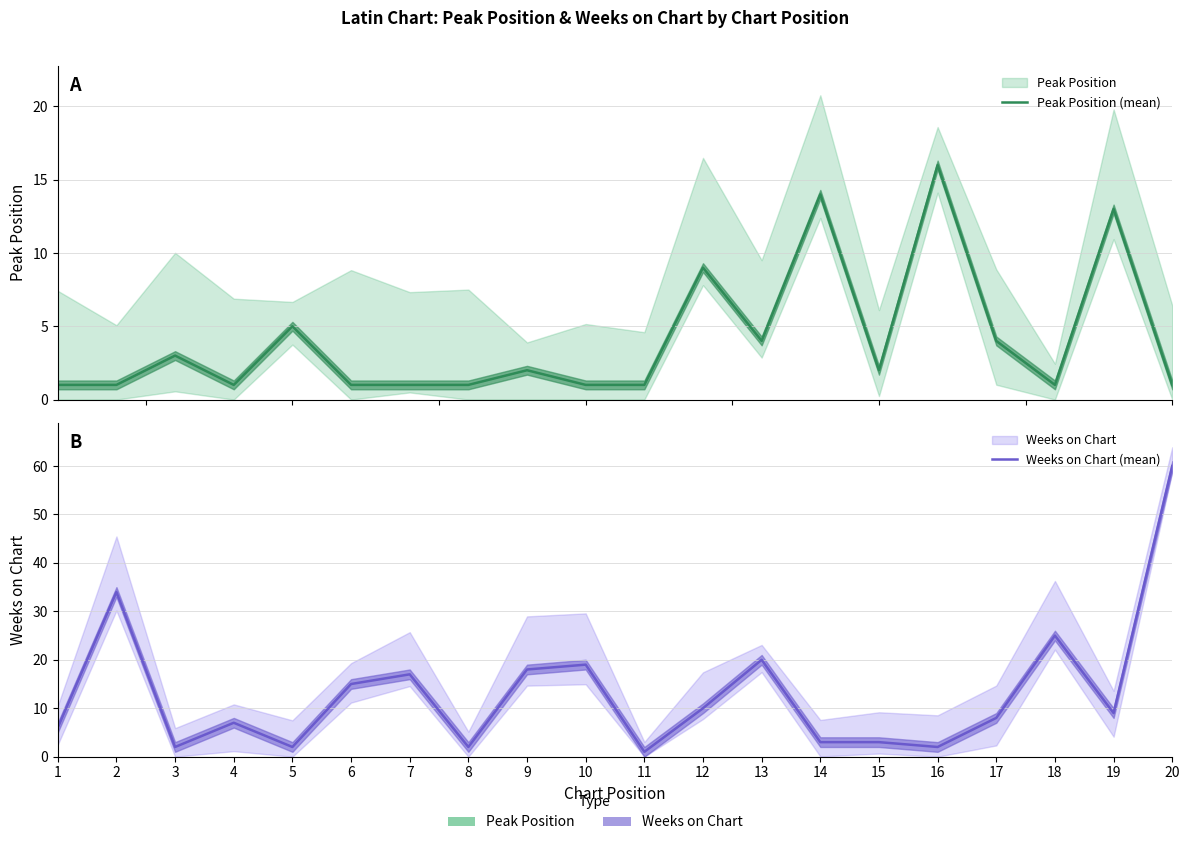

True or false: Weeks on Chart (mean) has more than 0 interior local peaks.

True